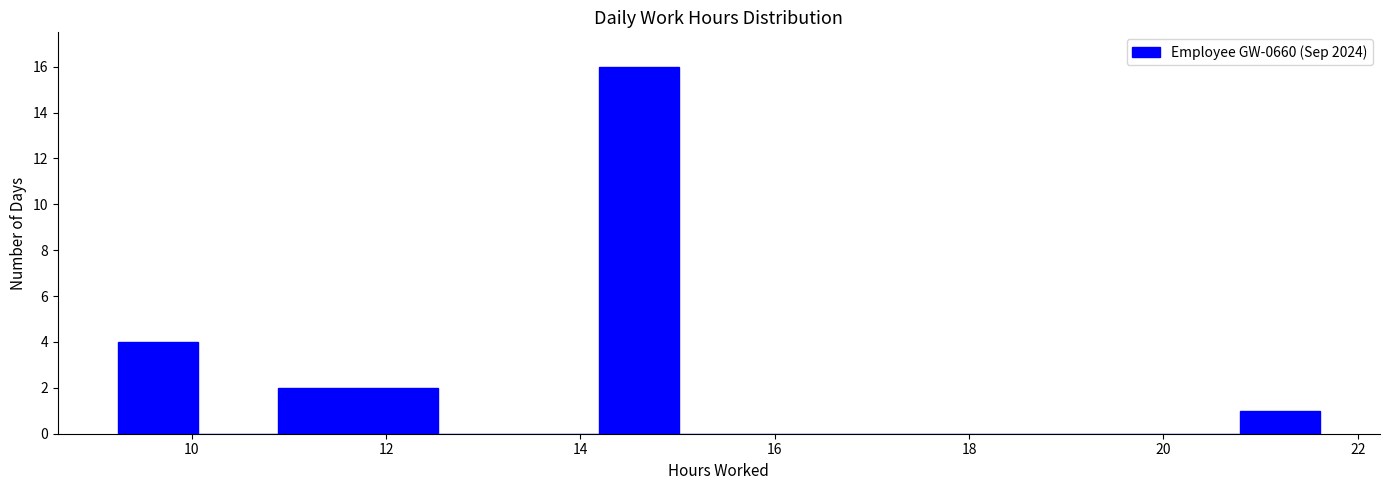

What is the height of the bar covering 9.2 to 10.0 on the x-axis? Neither the bar edges nor the heights are printed on the chart, so give them approximately, as read against the axes.

4